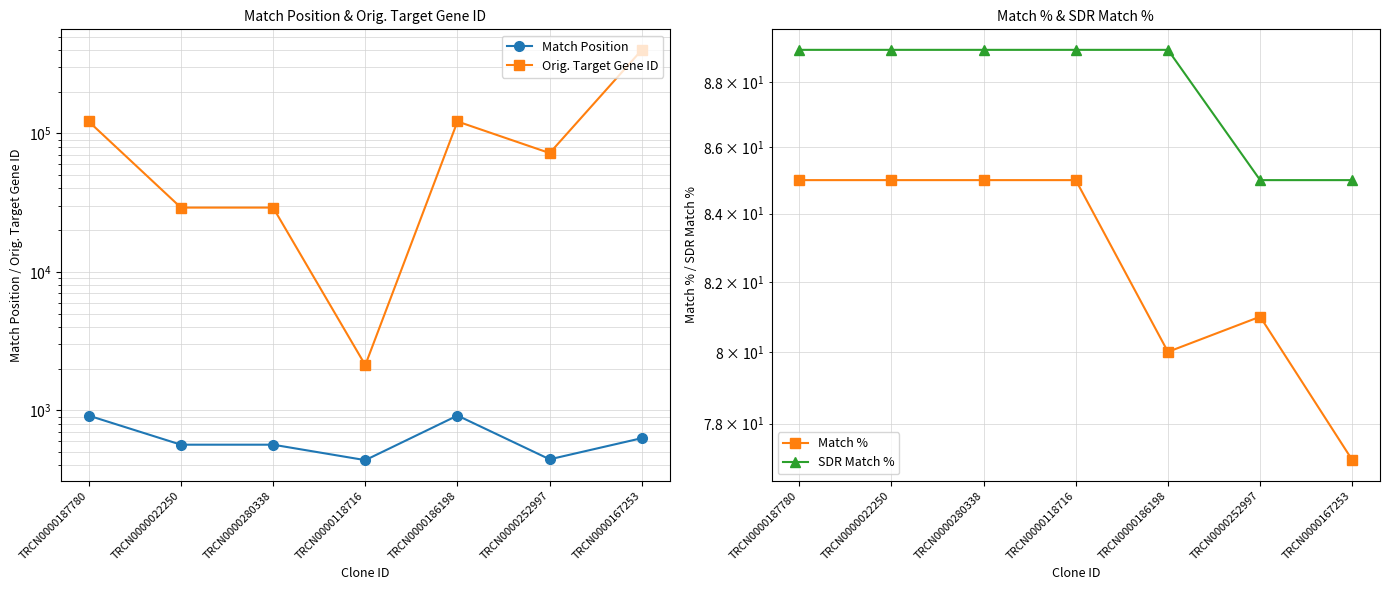

True or false: Match % has more than 1 points higher than both neighbors.

False